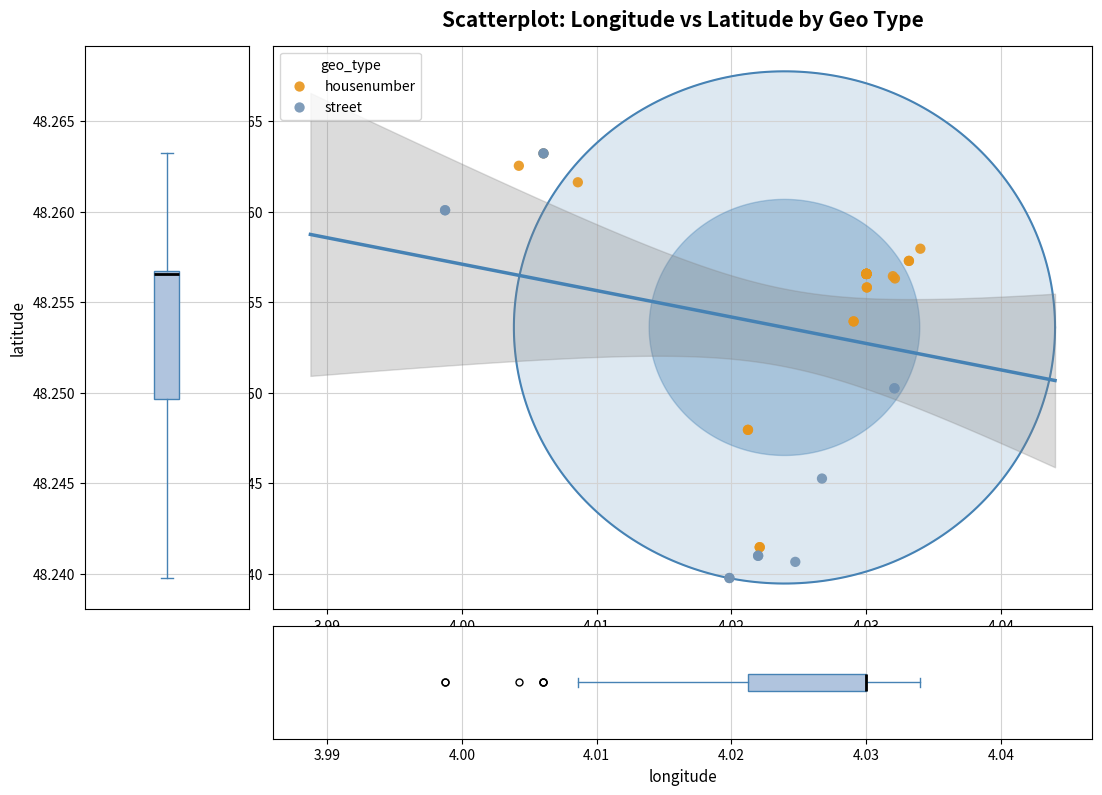

Which series contains the lowest Y value?

street